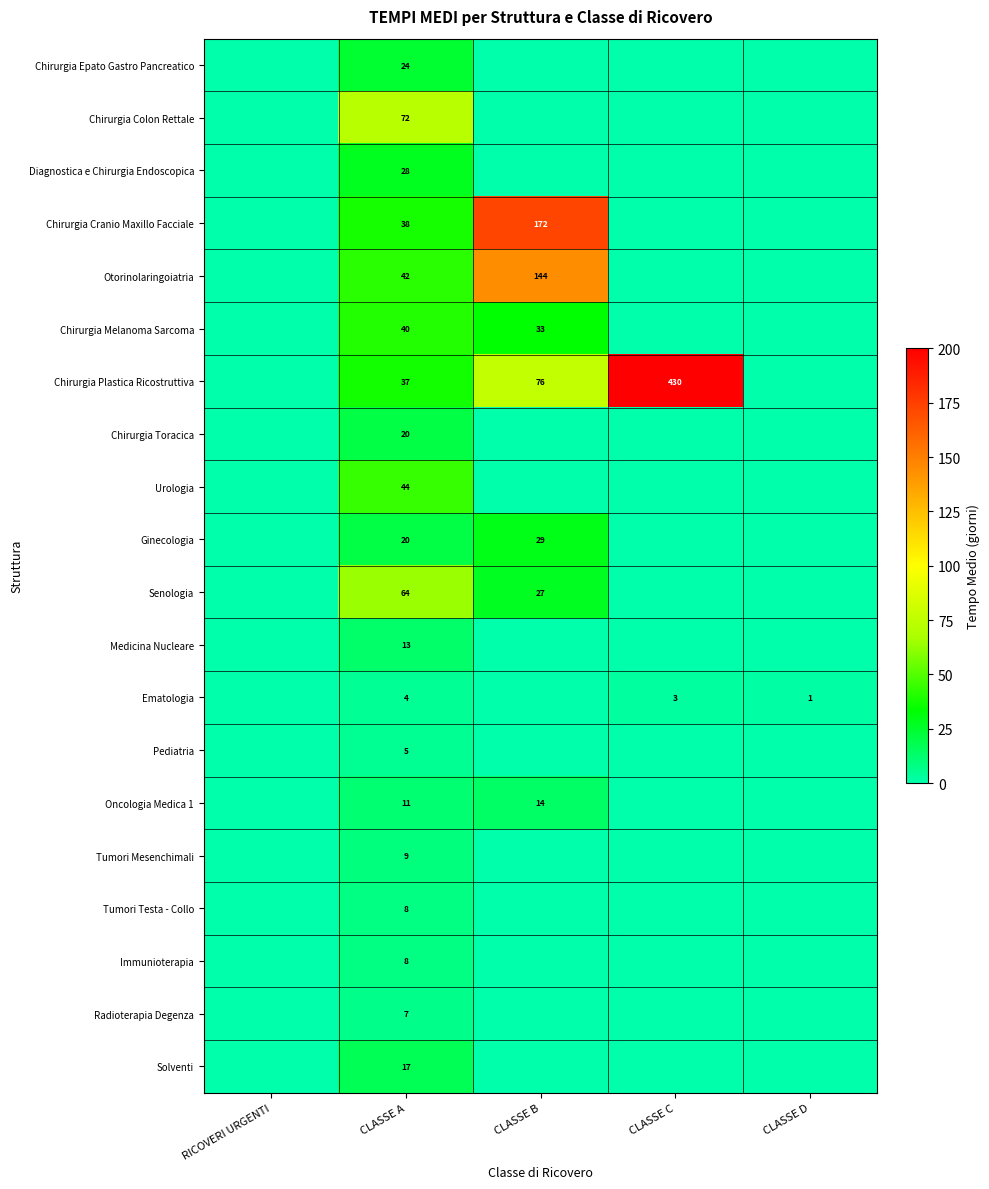

What is the total value across all series at CLASSE A?

511